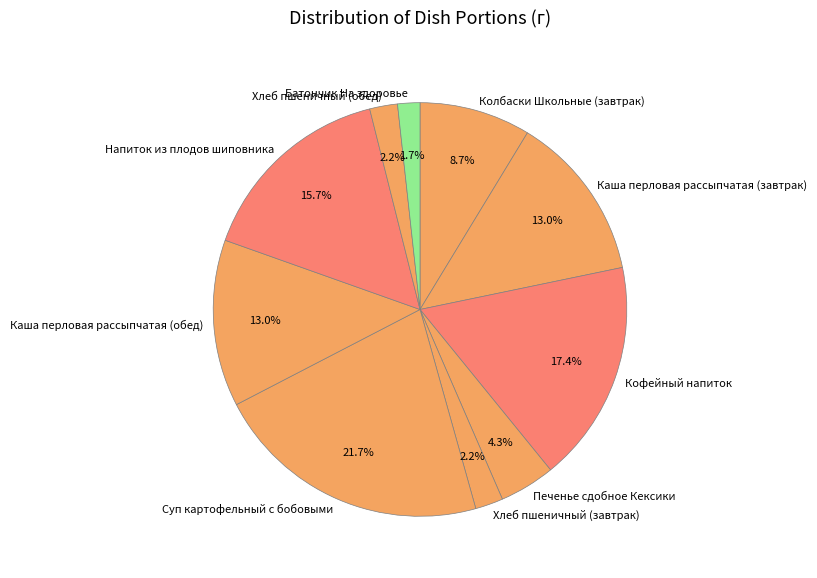

Does any single category account for the majority?

No